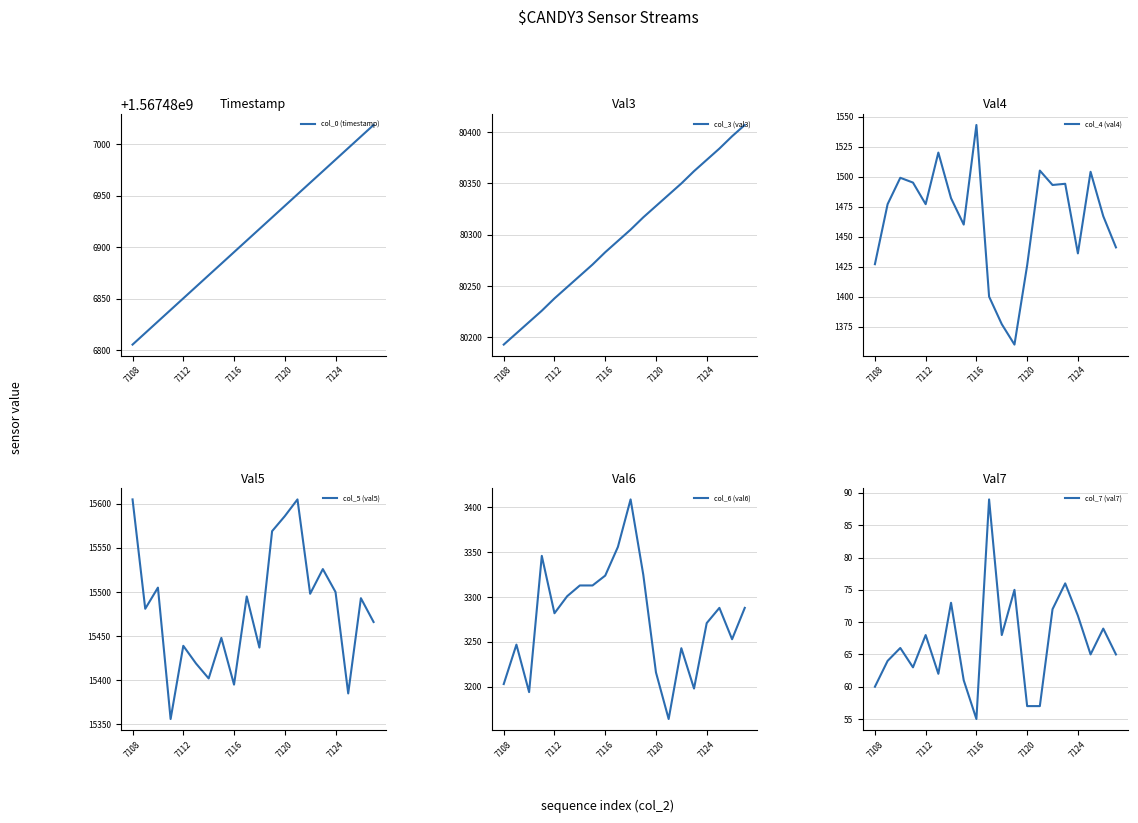

True or false: col_6 (val6) and col_4 (val4) cross at least once.

False